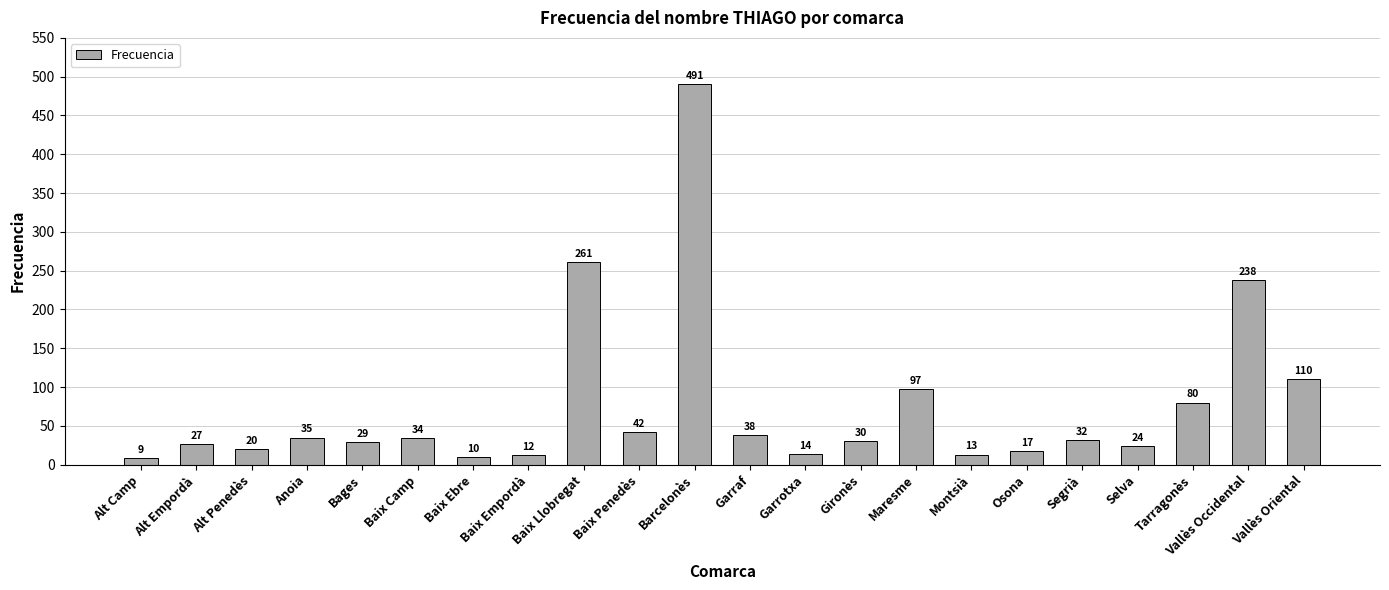

What is the smallest value displayed?

9